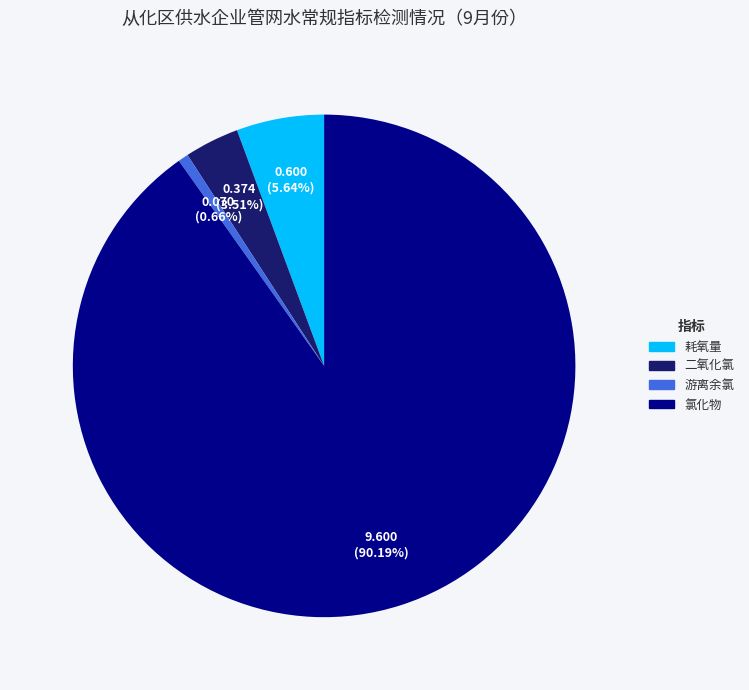

How many segments does this pie chart have?

4